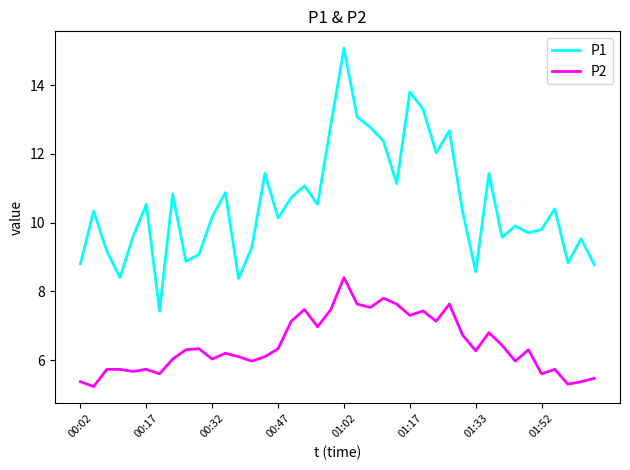

At how many categories does at least one series exceed 10?

23